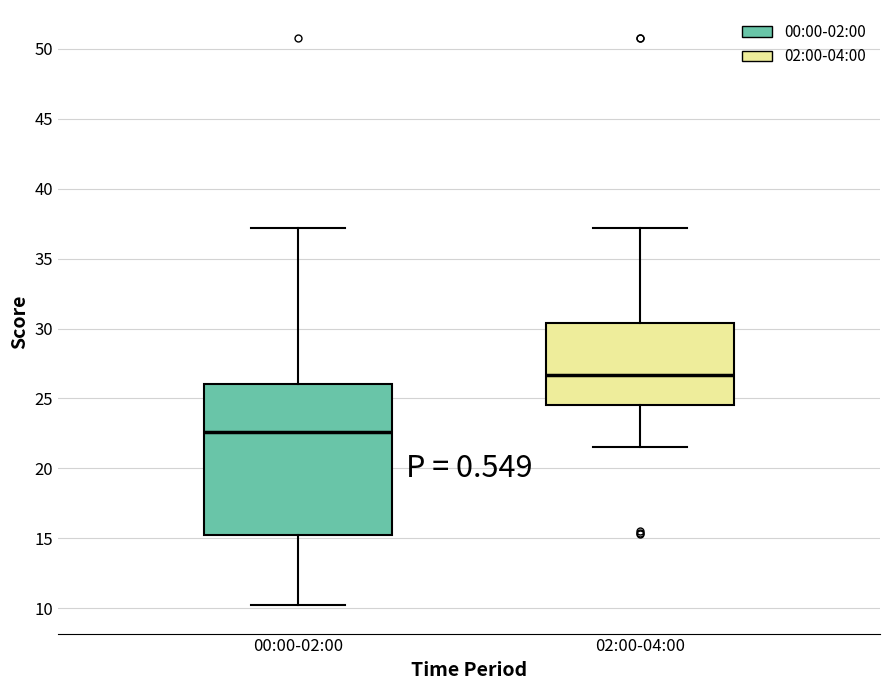

Comparing the boxes themselves (not the whiskers), which one is the tallest?

00:00-02:00